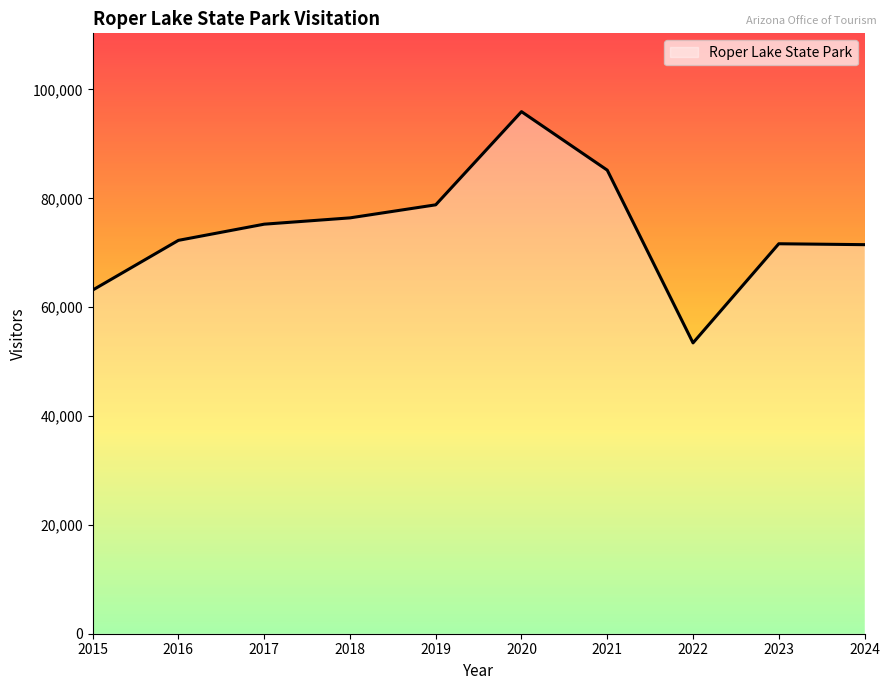

What is the ratio of the value at 2018 to the value at 2024?

1.1